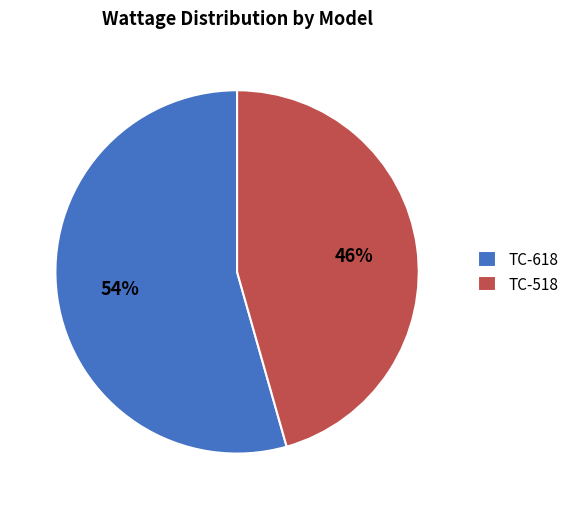

Combined, do TC-518 and TC-618 account for over 50%?

Yes